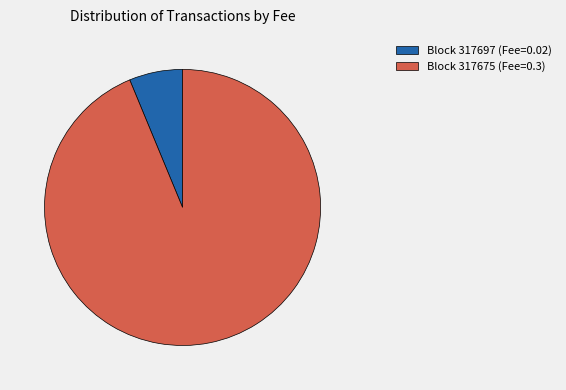

Rank the categories by value from highest to lowest.

Block 317675 (Fee=0.3), Block 317697 (Fee=0.02)